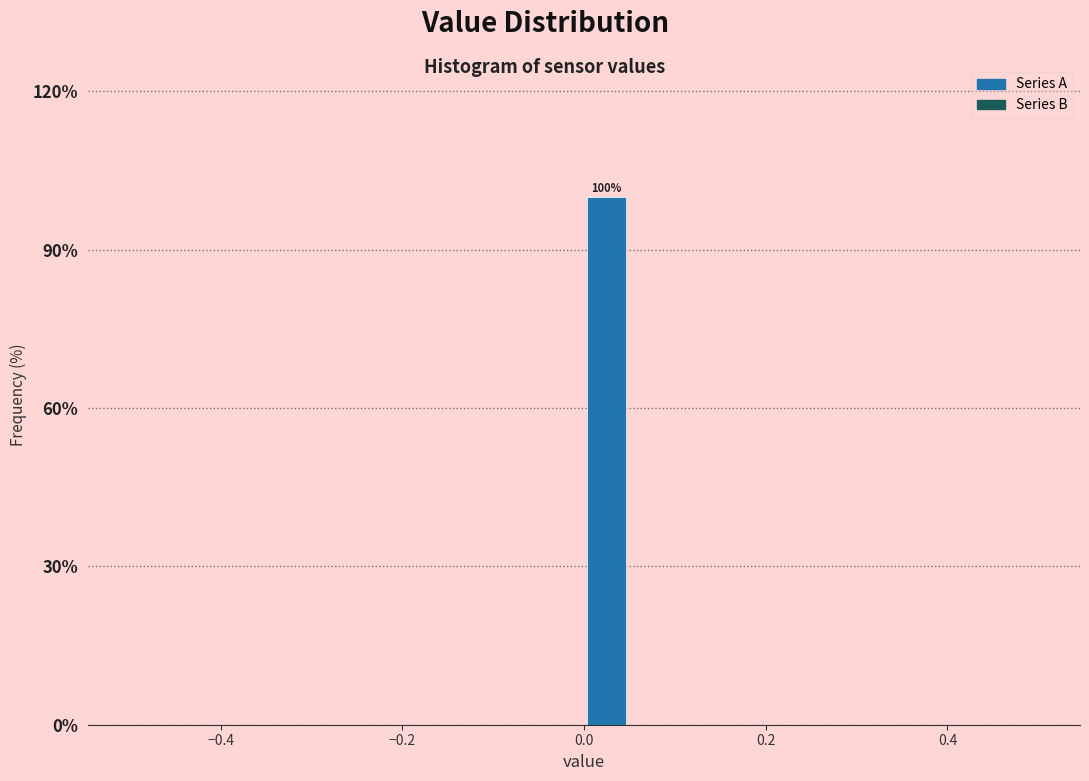

Around what value on the x-axis is the tallest bar? Give the approximate position of its centre, as read against the axis.

0.02